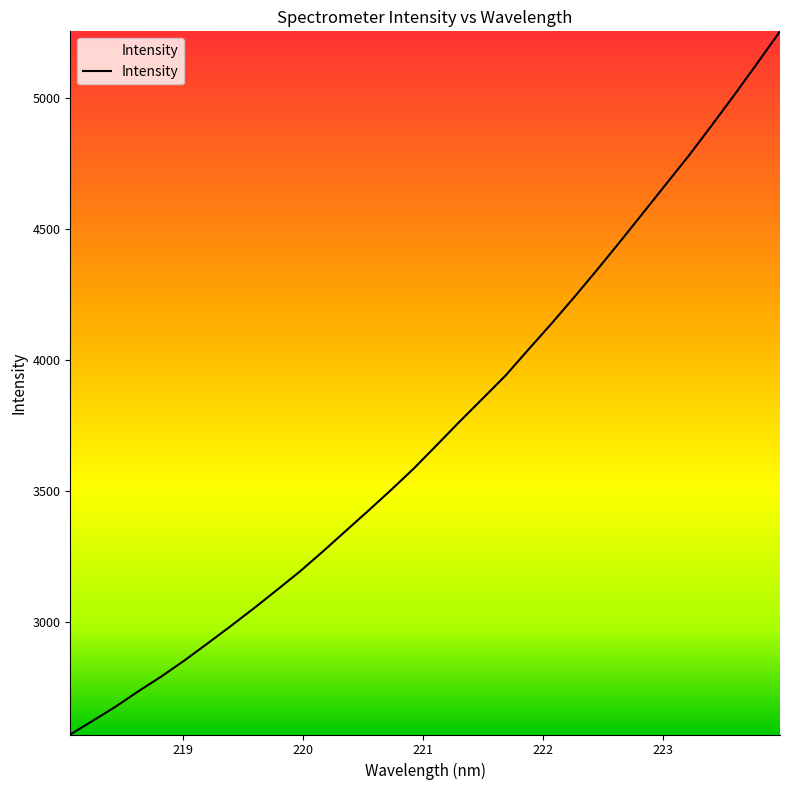

True or false: there are more than 0 points higher than both neighbors.

False